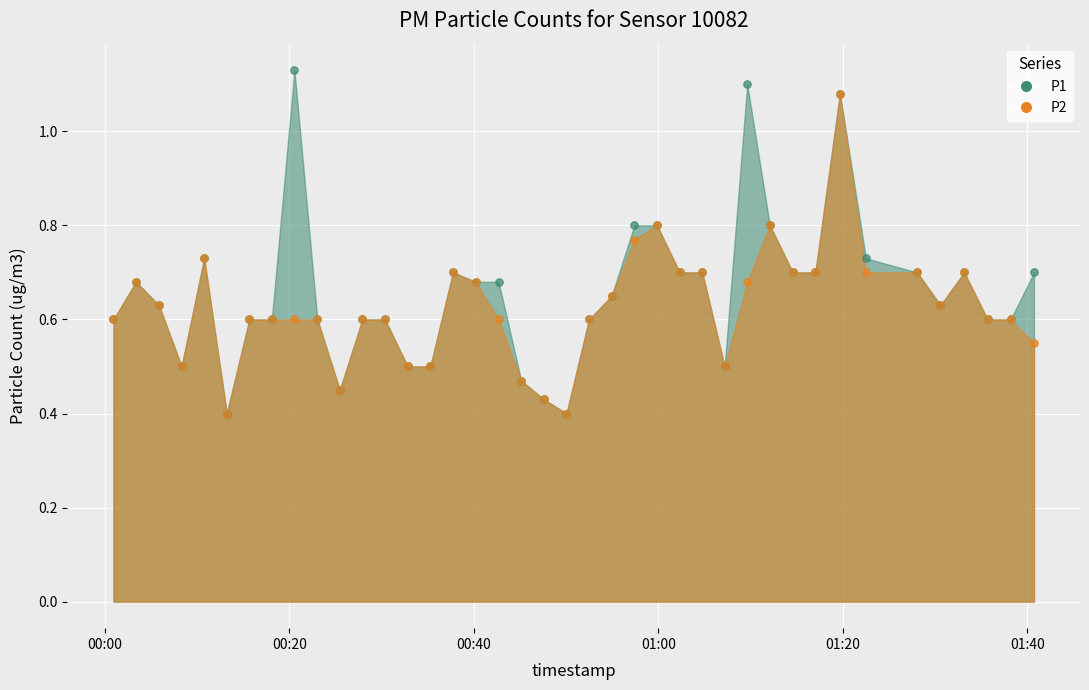

Which series contains the lowest Y value?

P1